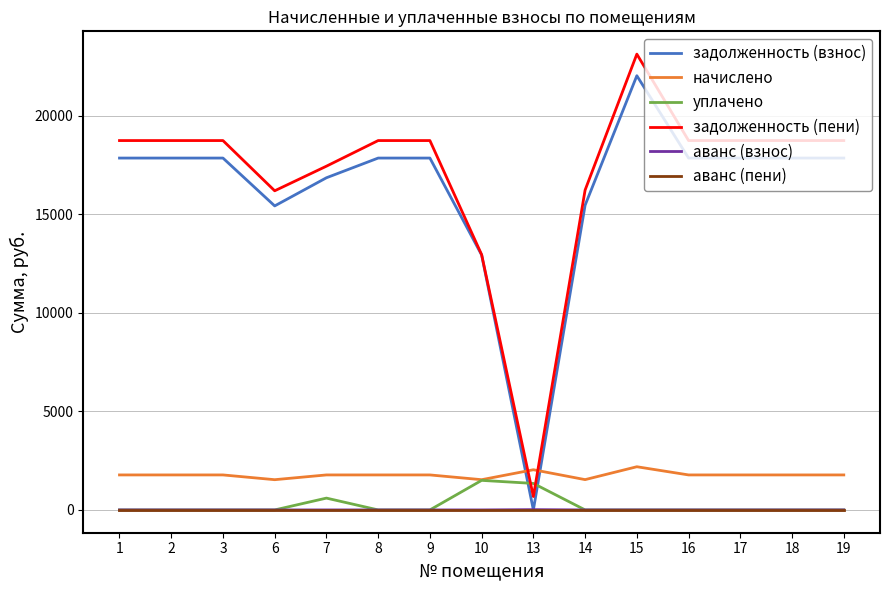

Is this an area chart (filled region under the line)?

No